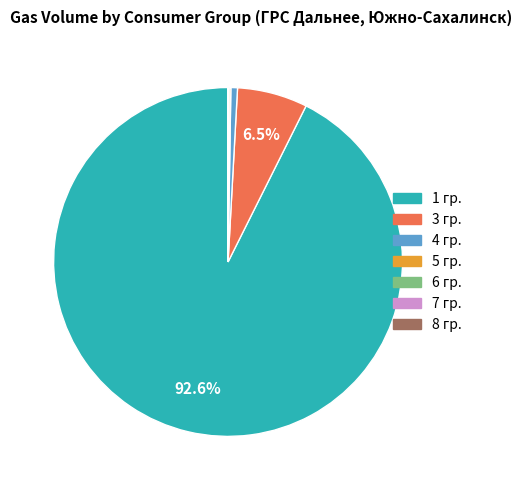

Is 4 гр. the majority of the pie?

No